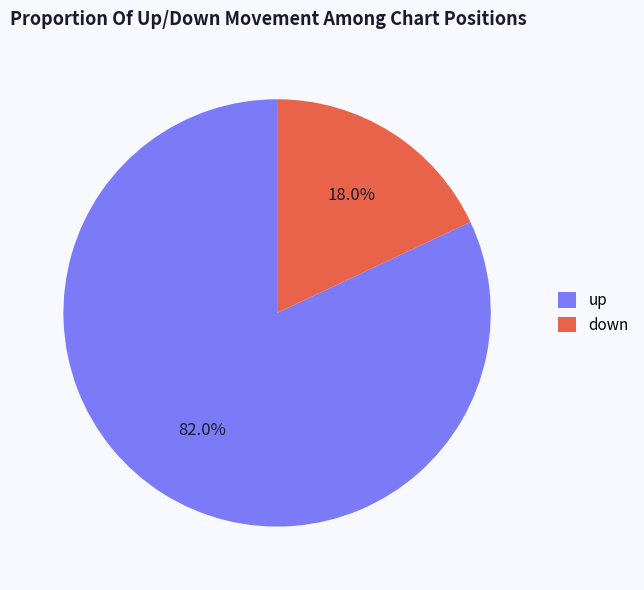

What is the total percentage of up and down?

100.0%